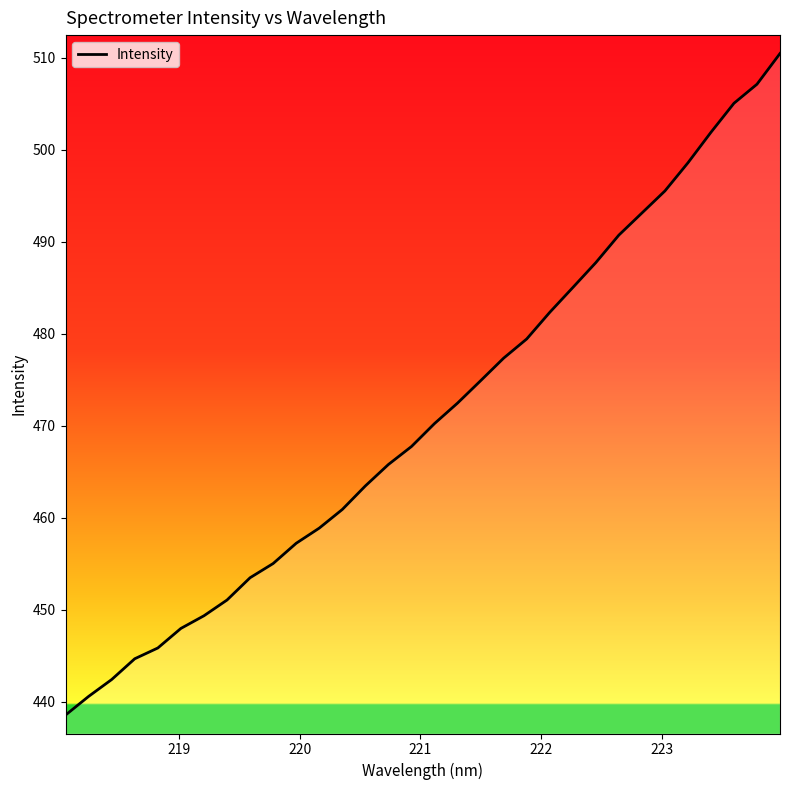

How many lines are shown in the chart?

1